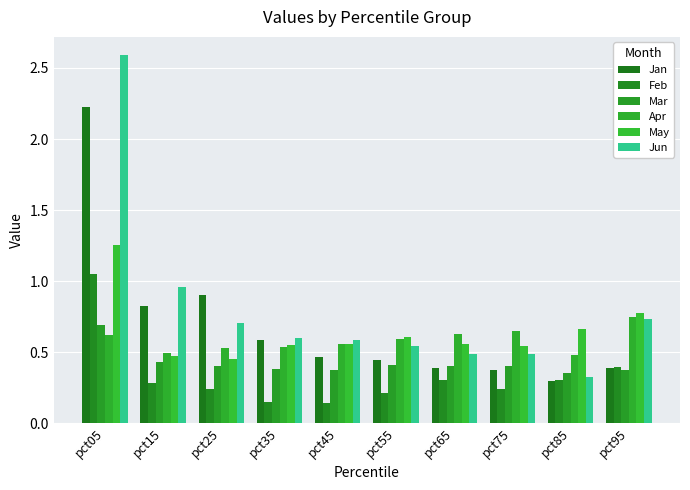

What is the total value across all series at pct55?

2.8